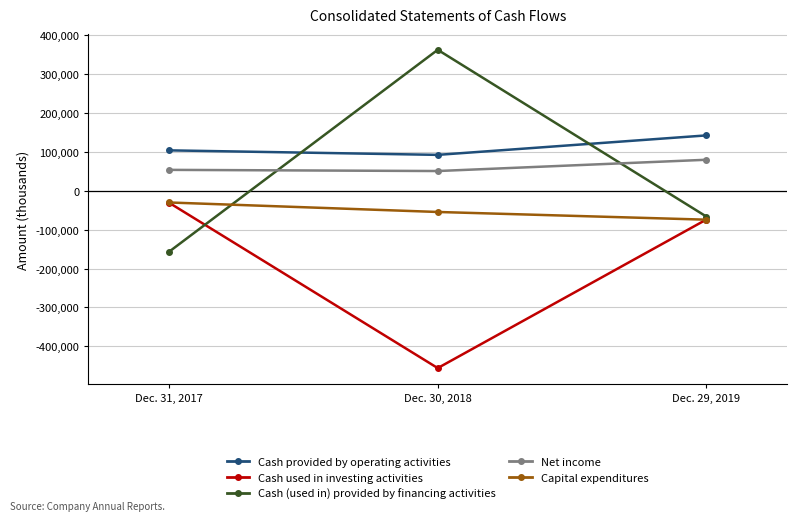

Between Dec. 31, 2017 and Dec. 30, 2018, which series saw the biggest shift?

Cash (used in) provided by financing activities